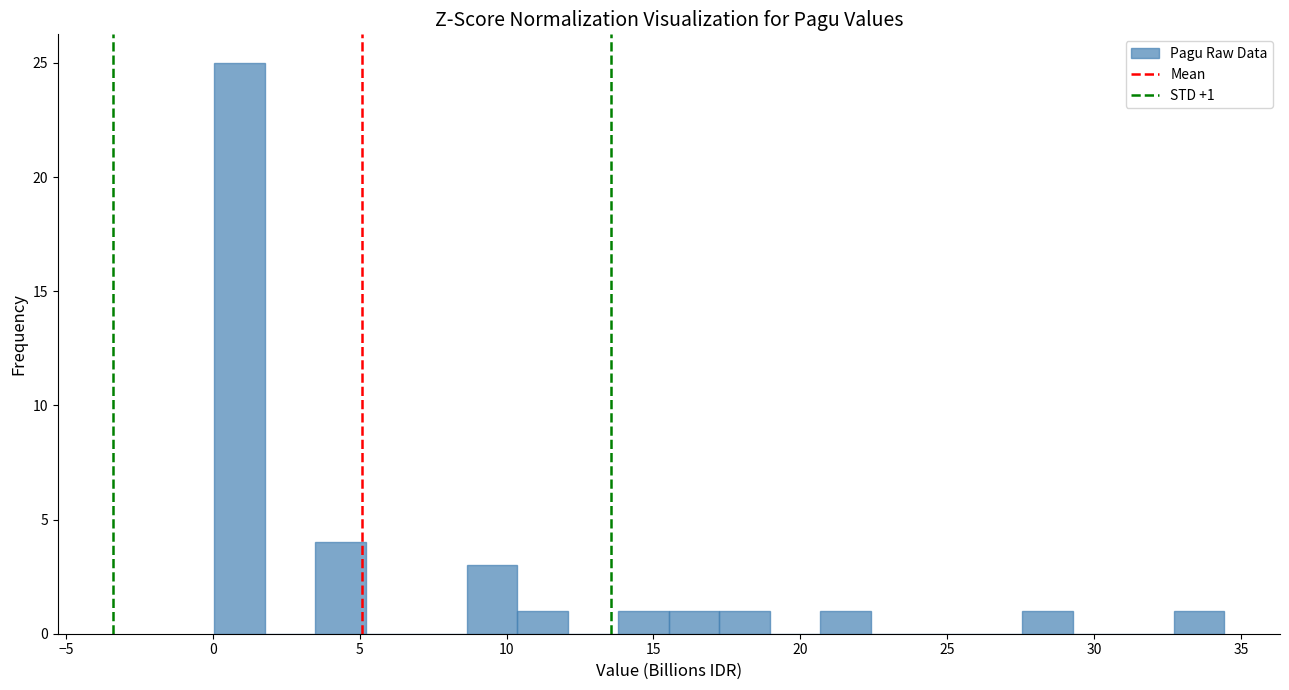

Around what value on the x-axis is the tallest bar? Give the approximate position of its centre, as read against the axis.

1.0